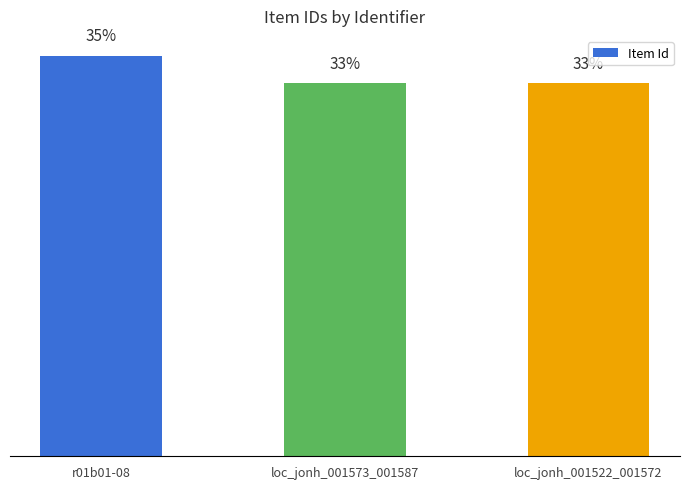

Are the bars grouped side by side (vs. stacked)?

No